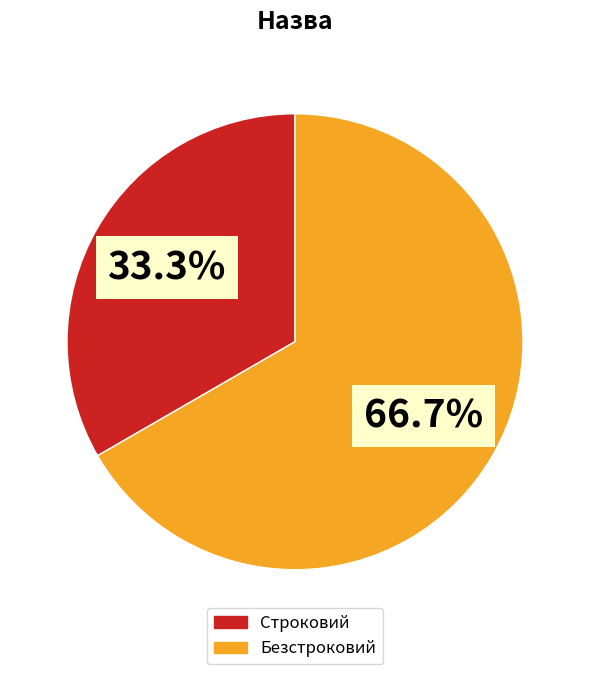

To the nearest percent, what is the average slice percentage?

50%